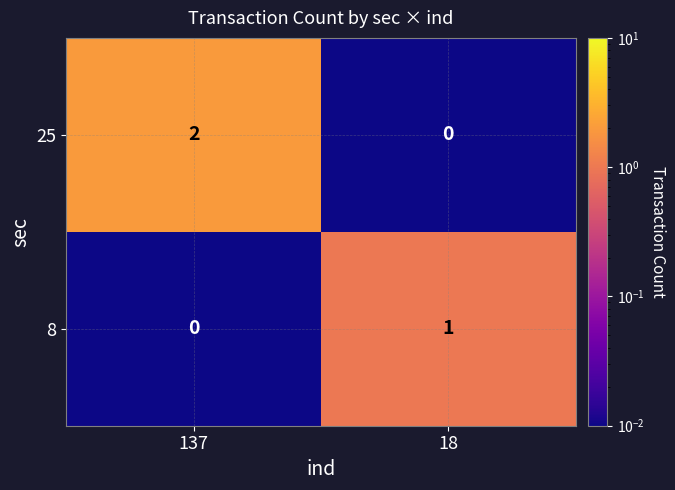

The value of 8 at 137 is 1. True or false?

False